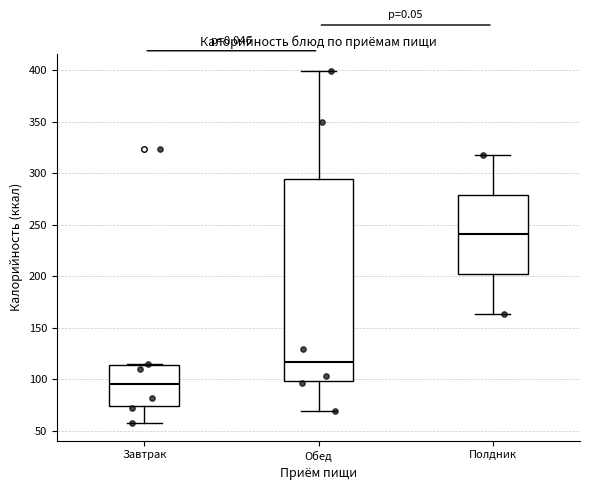

Where does the median line of the box for Завтрак sit on the y-axis? The values are not printed on the chart, so give them approximately, as read against the axis.

95